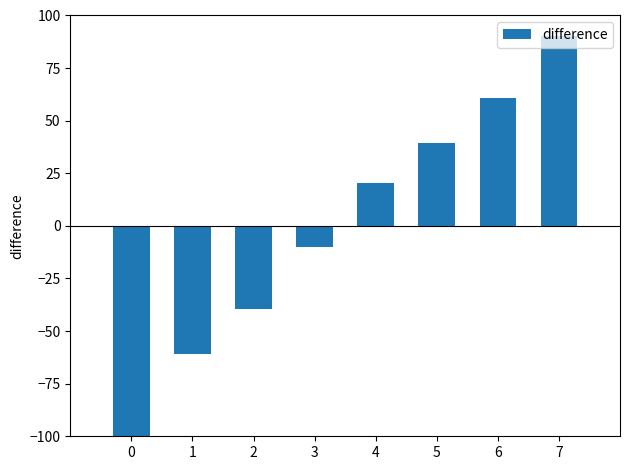

What is the change in value from 0 to 4?

+120.5